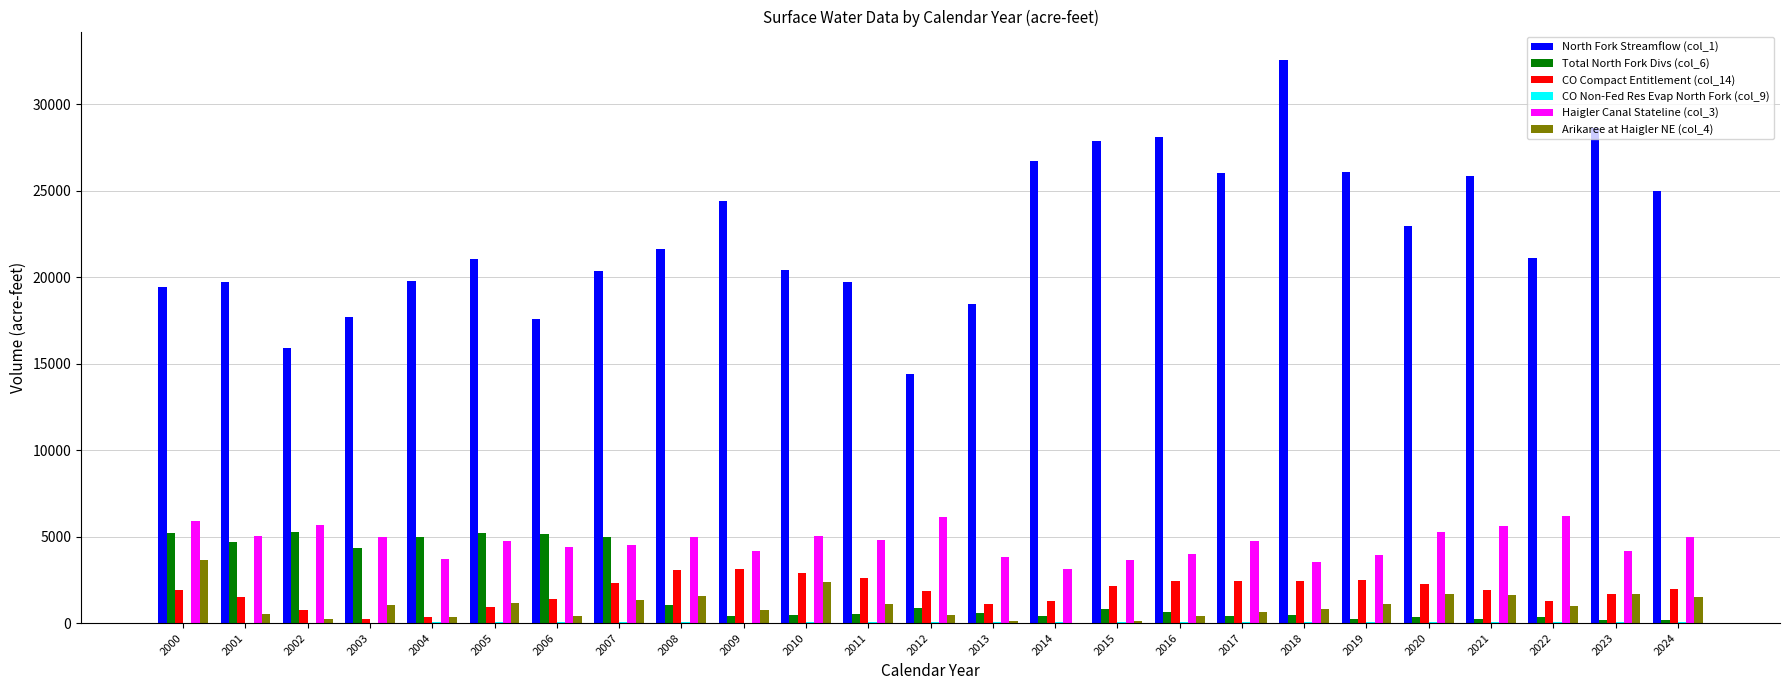

What is the sum of the CO Compact Entitlement (col_14) values at 2005 and 2006?

2330.0